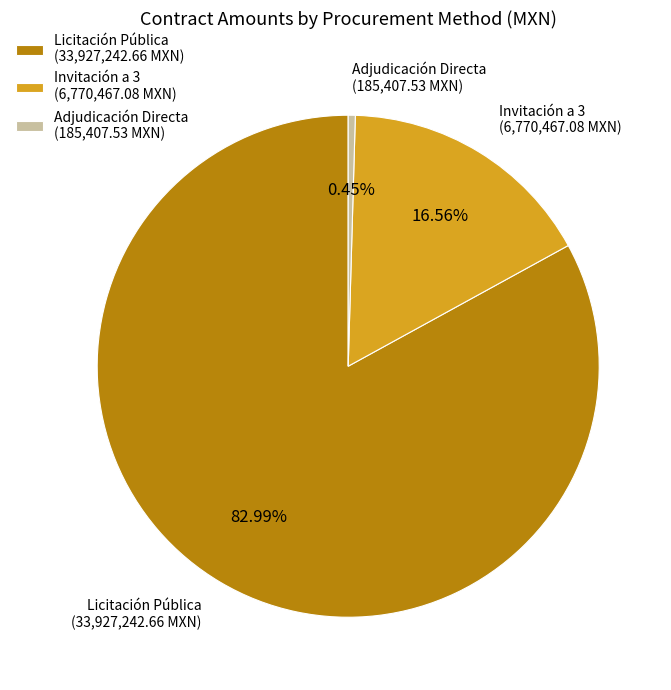

Rank the categories by value from highest to lowest.

Licitación Pública (33,927,242.66 MXN), Invitación a 3 (6,770,467.08 MXN), Adjudicación Directa (185,407.53 MXN)